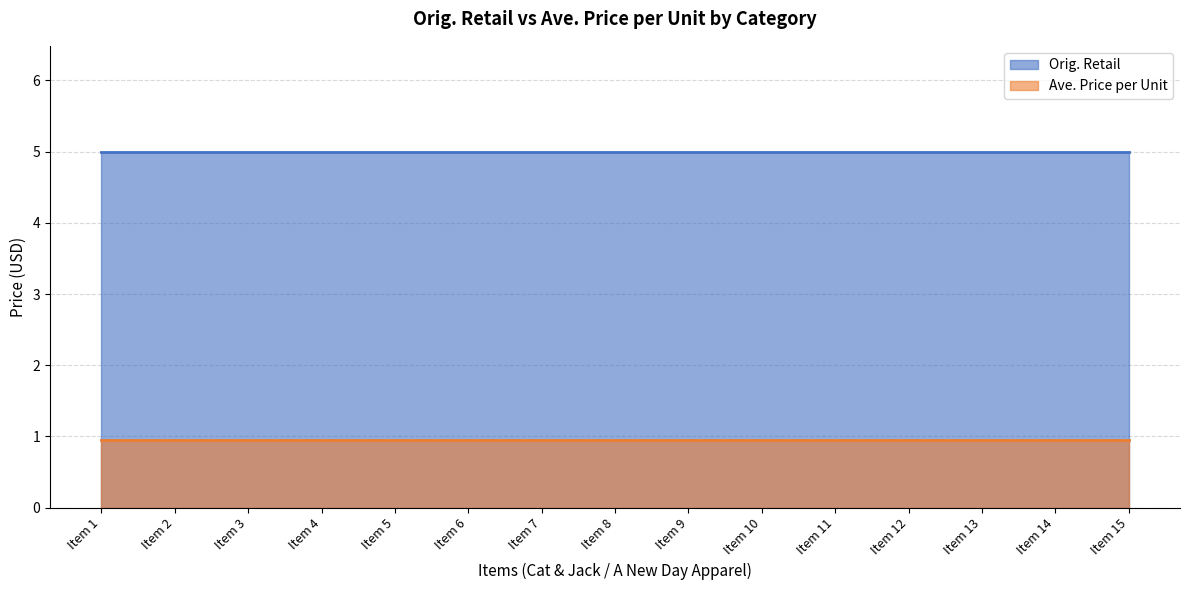

True or false: Ave. Price per Unit and Orig. Retail cross at least once.

False